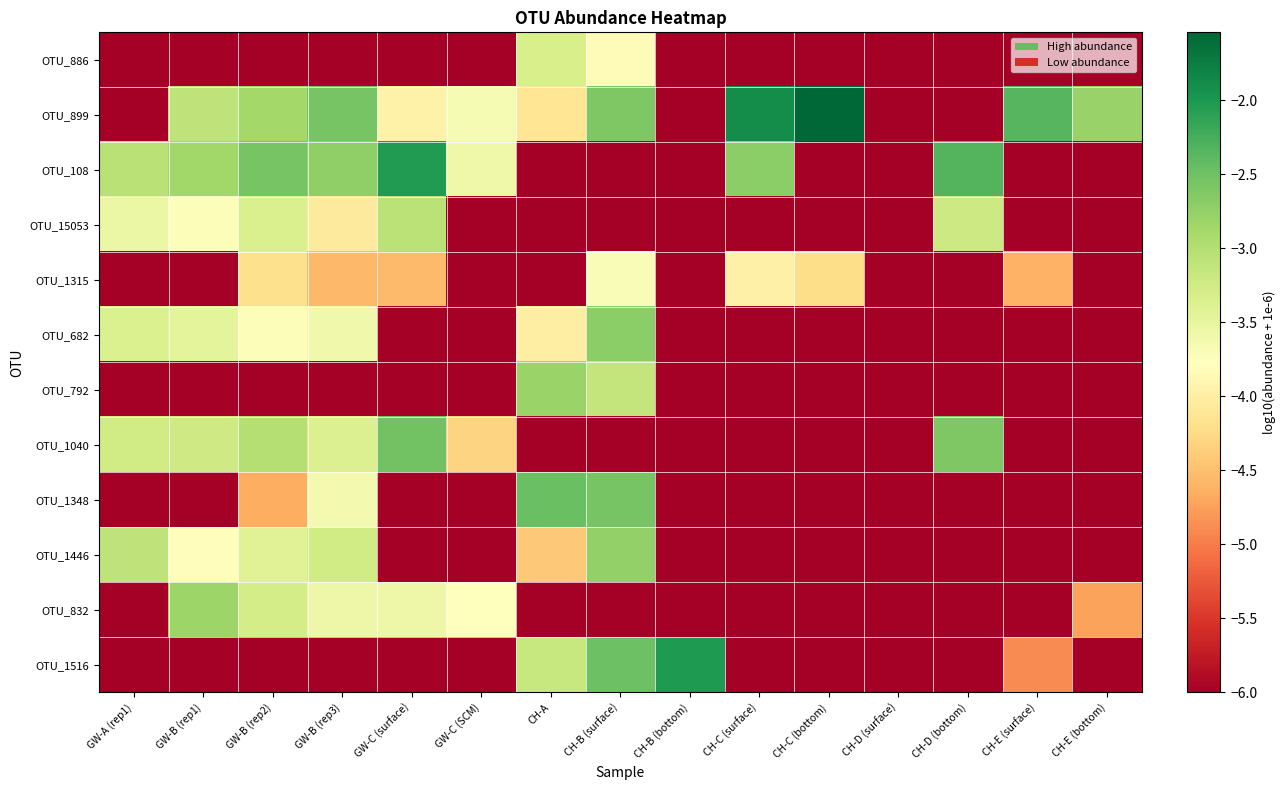

What is the smallest value displayed?

-6.0